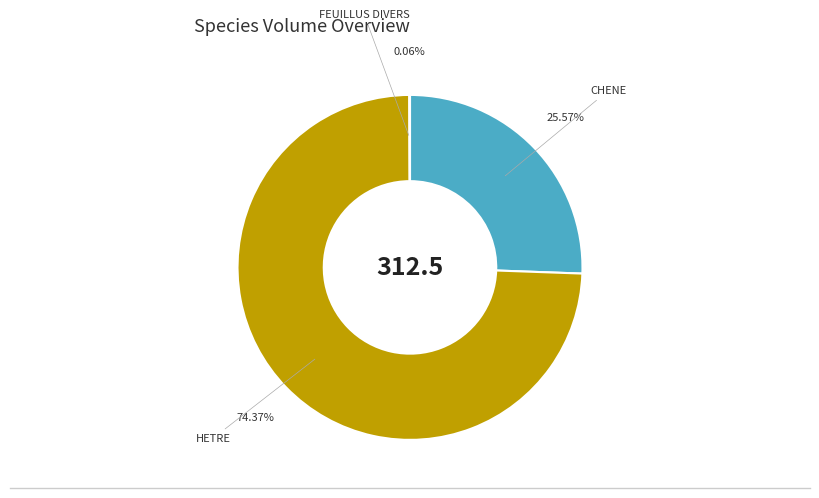

Combined, do CHENE and HETRE account for over 50%?

Yes